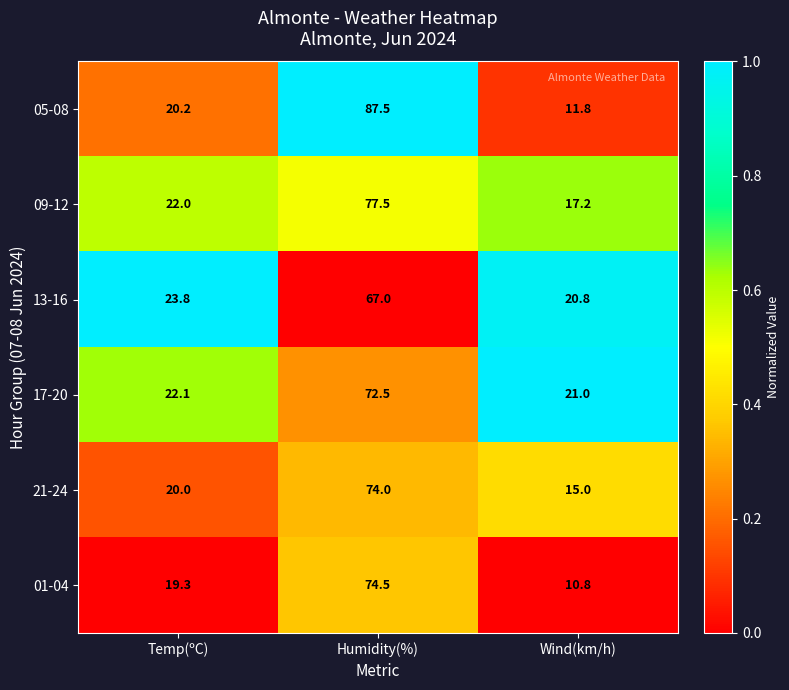

What is the sum of all 05-08 values?

119.5